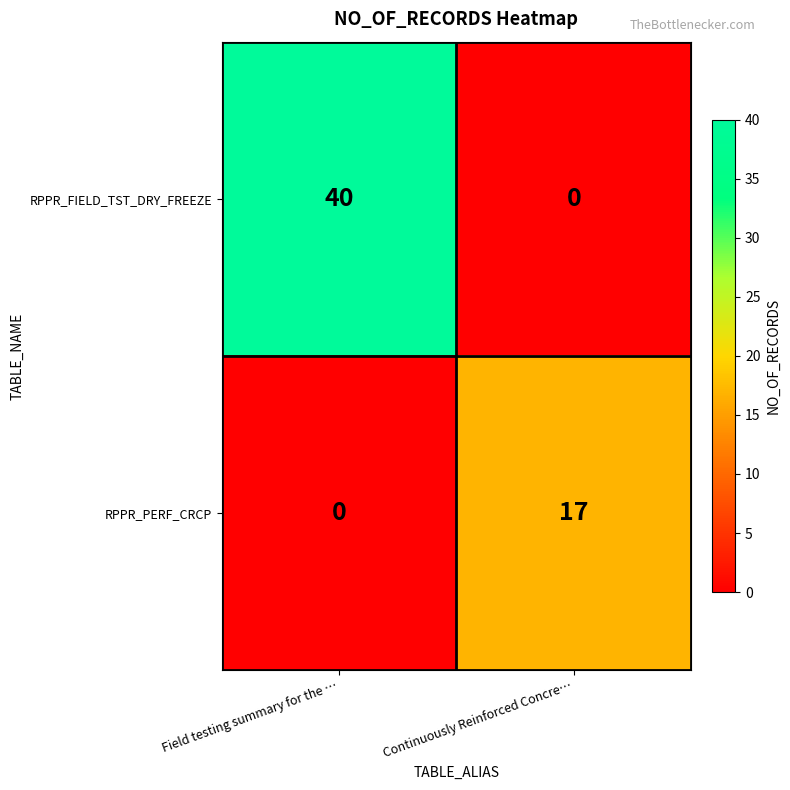

Which series has the widest spread of values?

RPPR_FIELD_TST_DRY_FREEZE